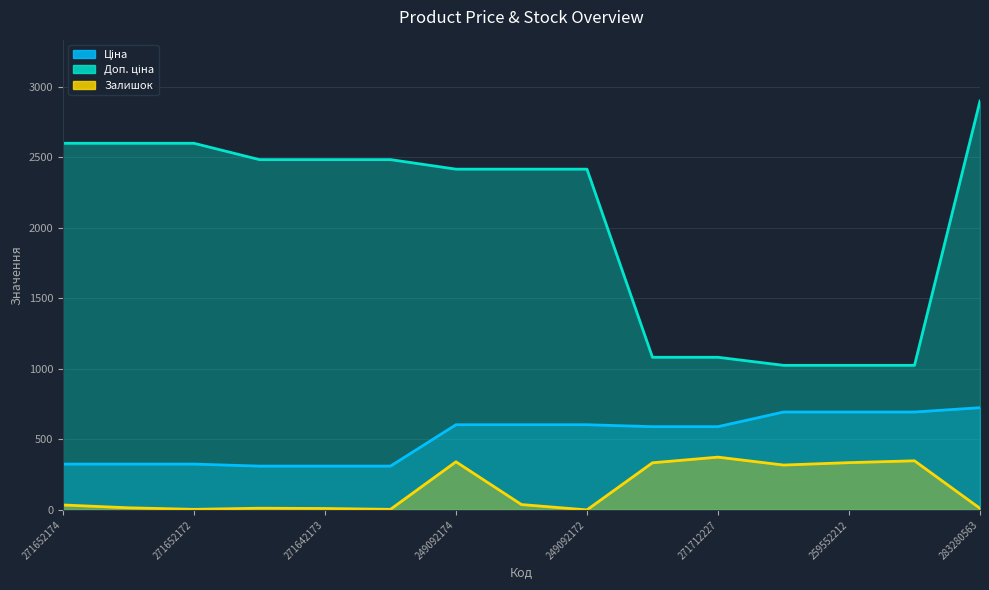

What is the difference between the maximum and minimum values in the Доп. ціна series?

1873.2